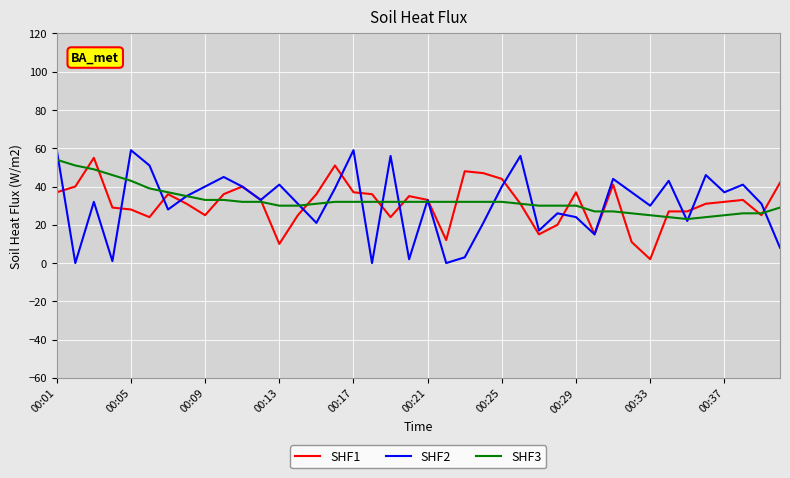

At which label does SHF3 first exceed 32?

00:01